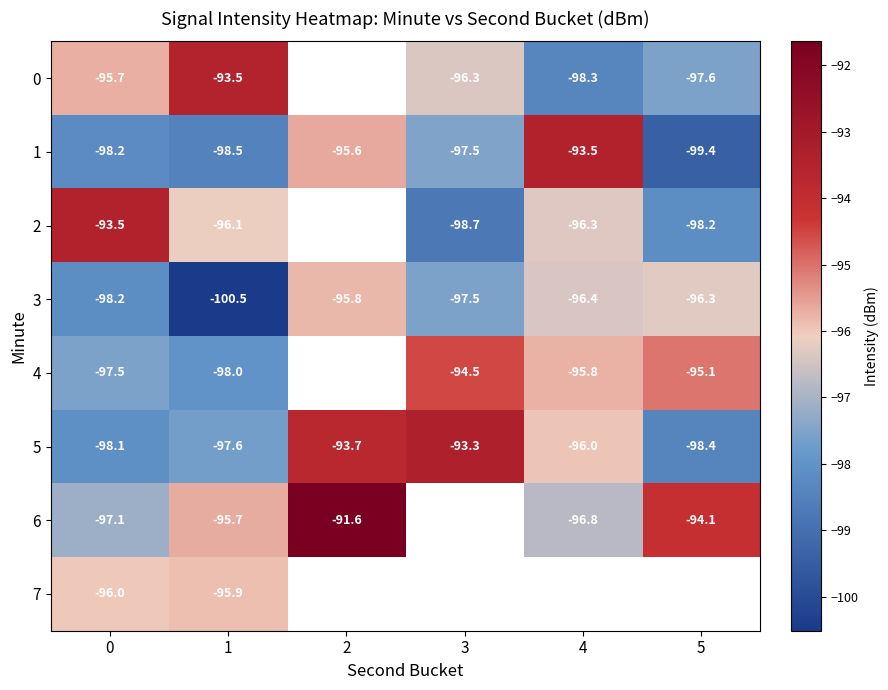

Read the 1 value at 0.

-98.2